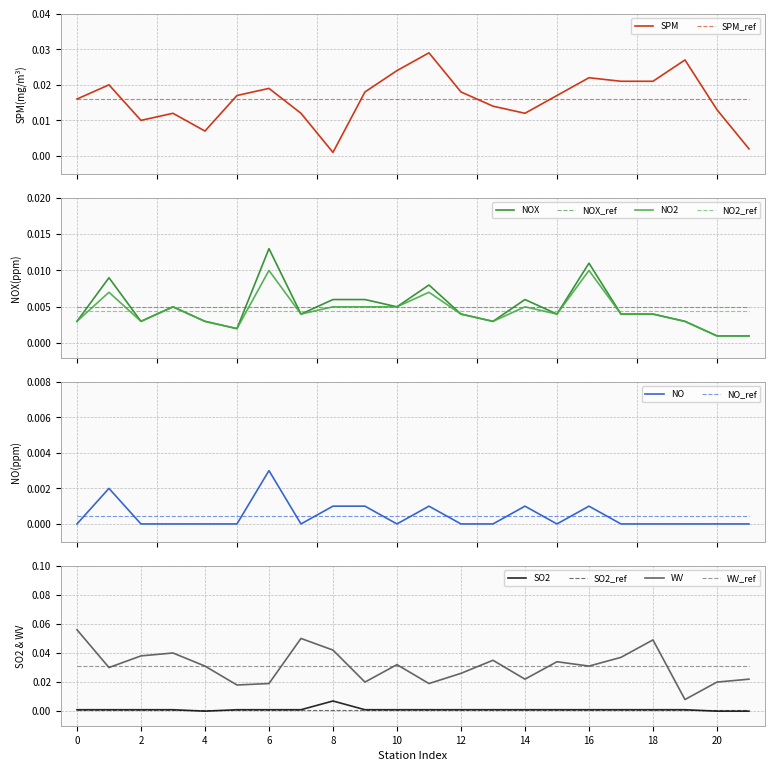

True or false: NO has more than 2 points higher than both neighbors.

True